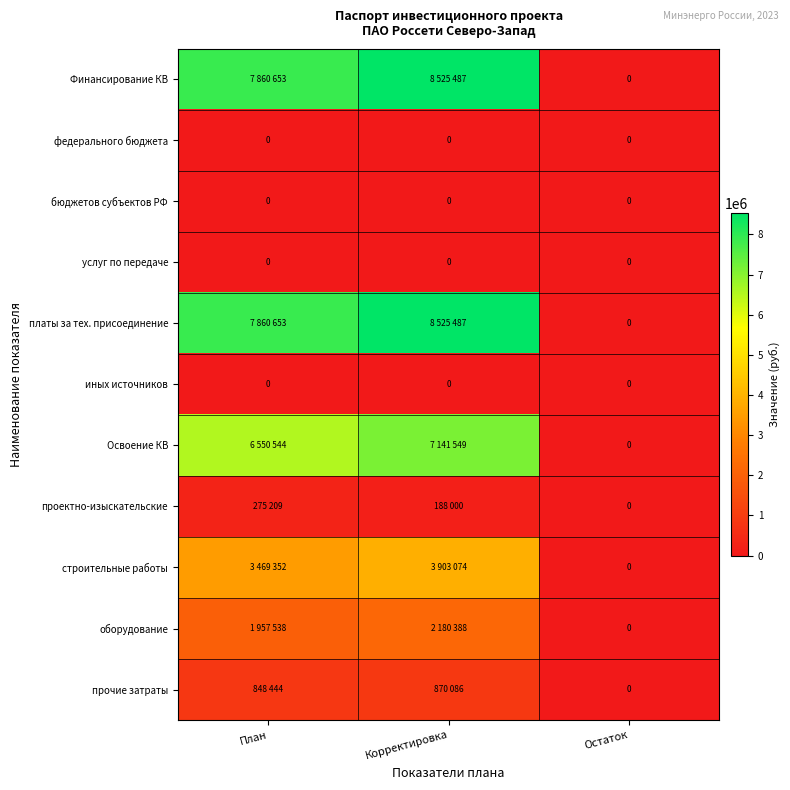

Which label corresponds to the largest value in the chart?

Корректировка